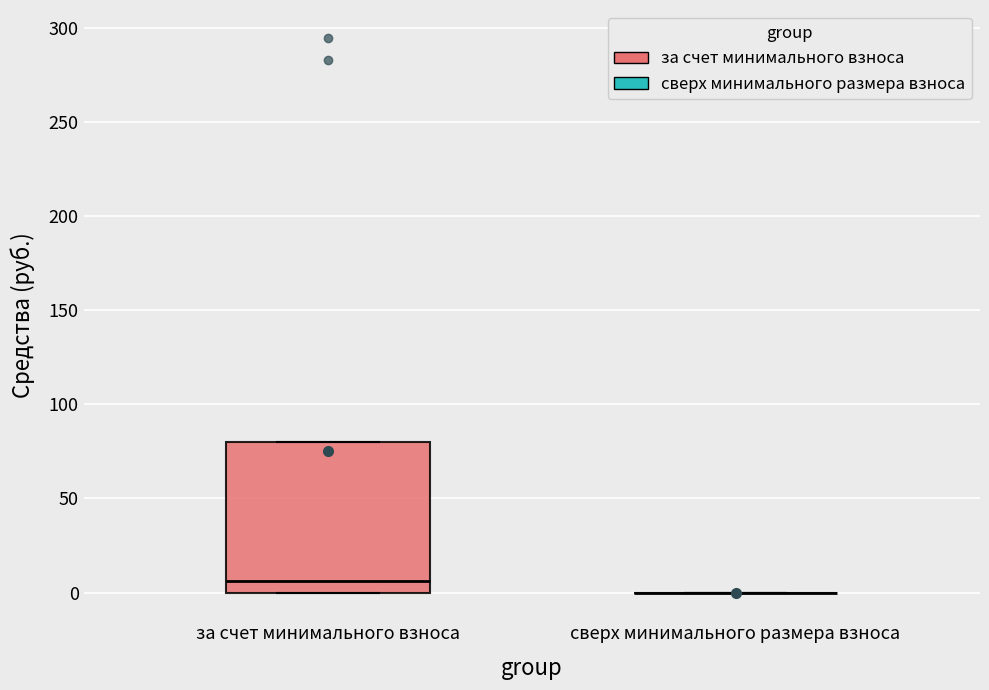

Comparing the boxes themselves (not the whiskers), which one is the tallest?

за счет минимального взноса